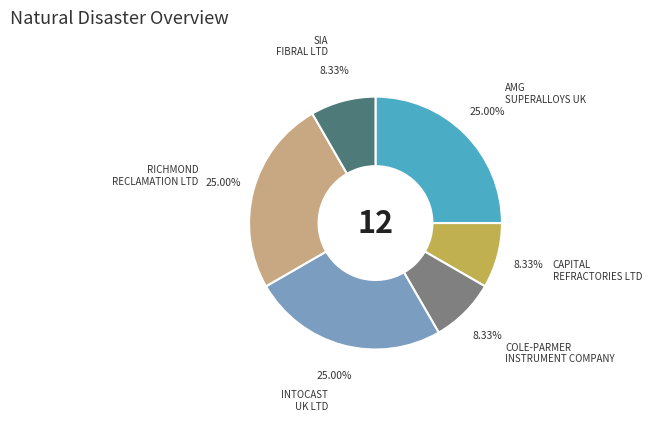

Is there any slice that represents more than half of the pie?

No